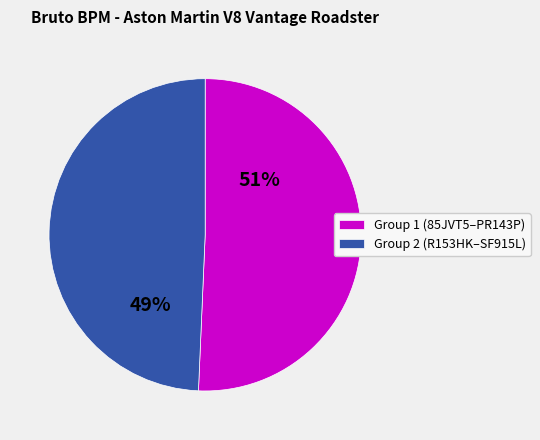

Is there any slice that represents more than half of the pie?

Yes